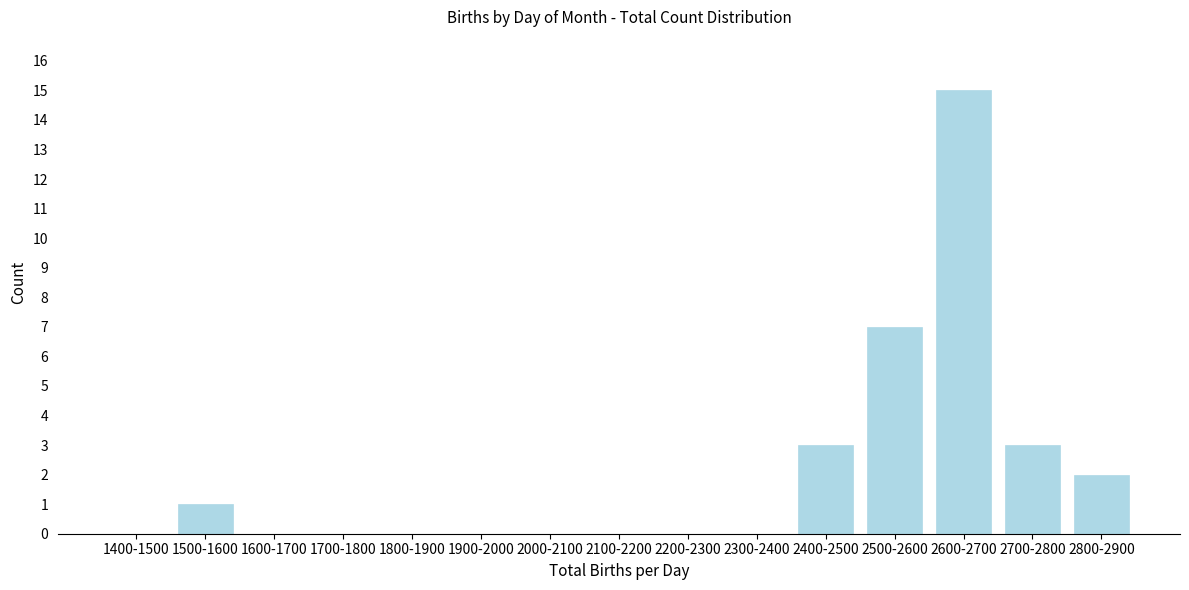

Reading left to right, list all the values displayed in this chart.

1400-1500=0	1500-1600=1	1600-1700=0	1700-1800=0	1800-1900=0	1900-2000=0	2000-2100=0	2100-2200=0	2200-2300=0	2300-2400=0	2400-2500=3	2500-2600=7	2600-2700=15	2700-2800=3	2800-2900=2